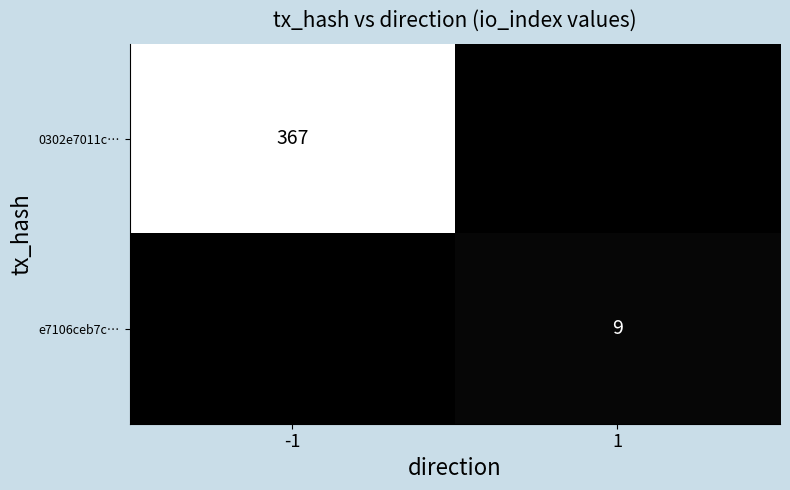

At which category does the chart reach its peak across all series?

-1